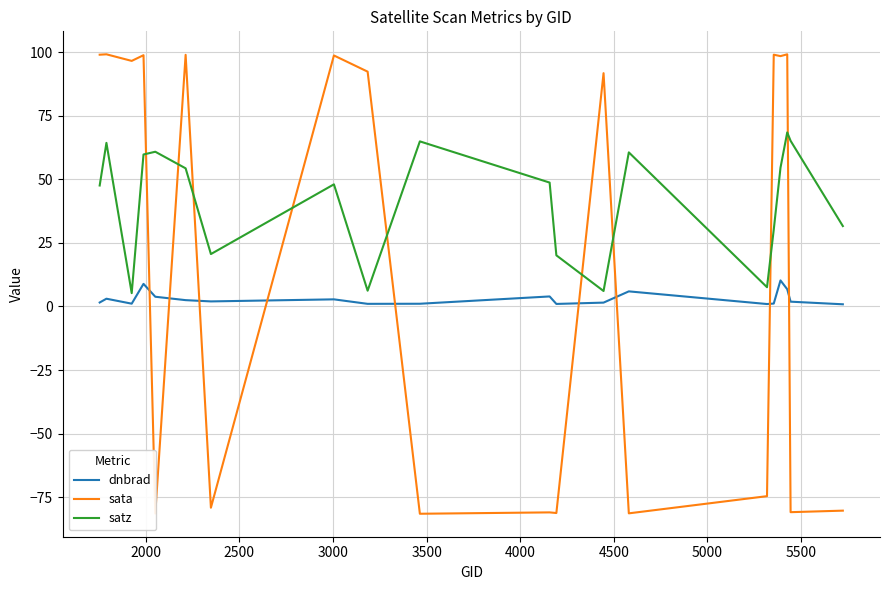

What is the smallest value displayed?

-81.5